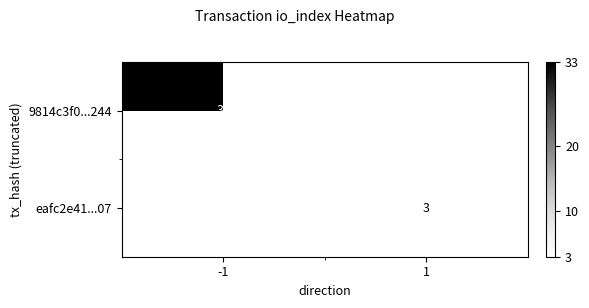

True or false: 9814c3f0...244 has a value of 33 at -1.

True